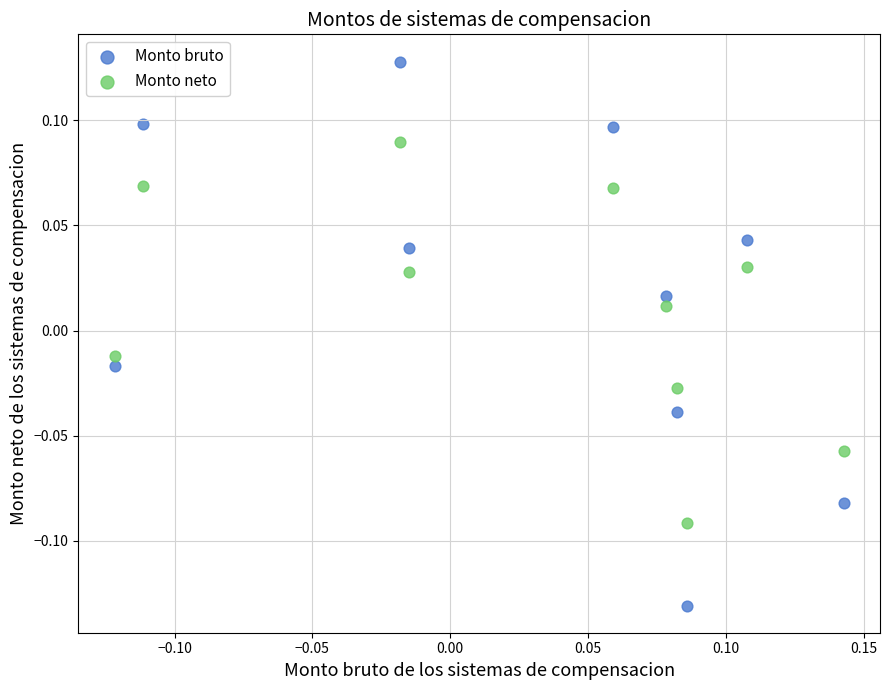

Across all data points, what is the range of Y values (max minus min)?

0.3